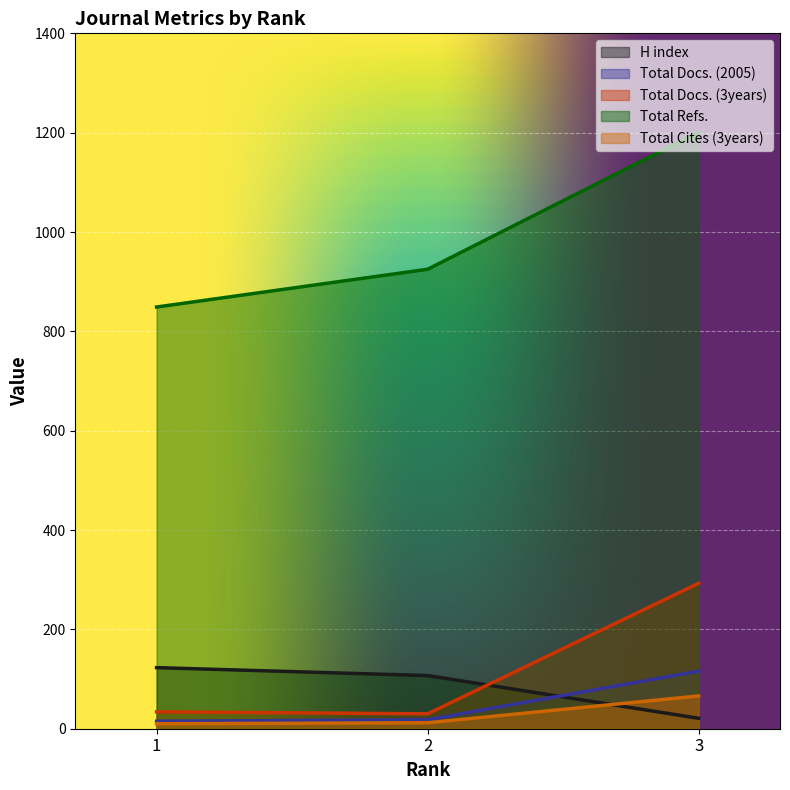

What is the difference between the highest and lowest values at 1?

839